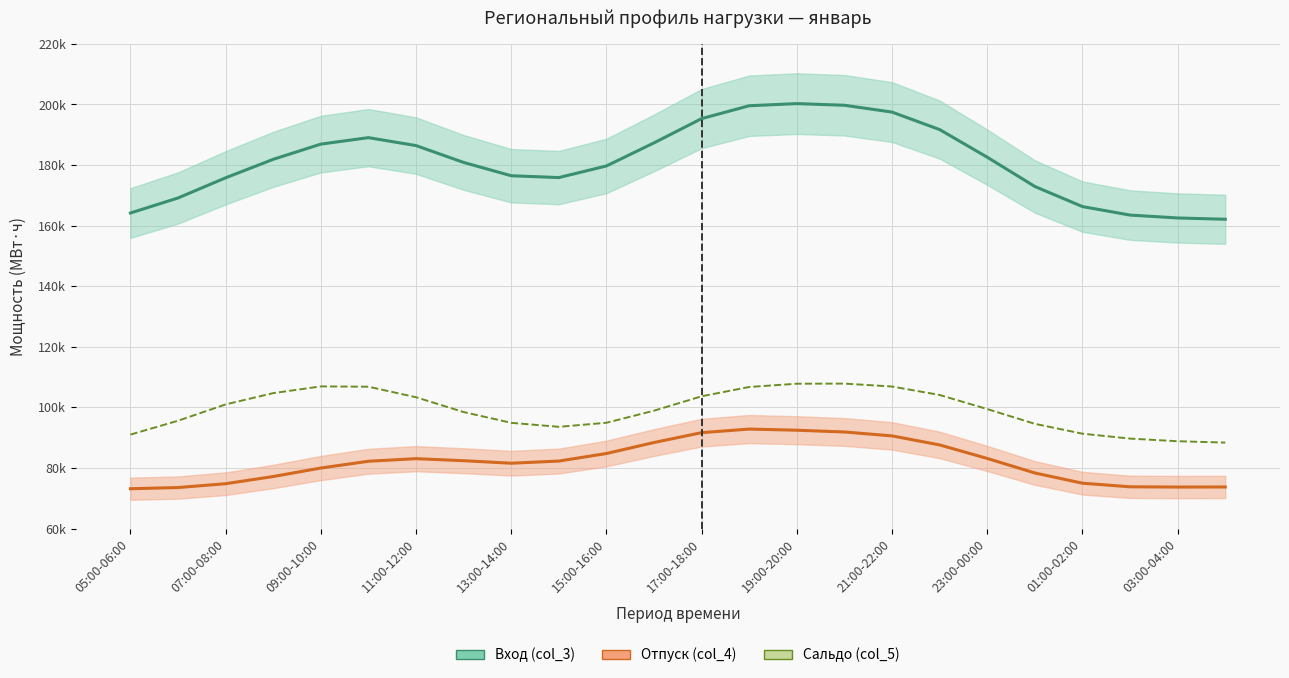

Reading left to right, extract all data points from this chart.

Вход (col_3): 164174.4	169141.0	175798.7	181897.9	186915.8	189052.0	186426.6	180864.6	176476.7	175873.0	179709.1	187332.5	195340.2	199588.9	200286.6	199742.7	197484.8	191711.8	182591.8	172927.7	166296.5	163488.6	162536.9	162112.2
Отпуск (col_4): 73152.2	73541.4	74809.6	77184.9	79984.9	82220.9	83074.1	82403.9	81572.7	82286.2	84780.5	88409.4	91665.9	92845.9	92467.9	91887.1	90593.2	87612.8	83144.7	78351.2	74976.0	73785.6	73704.5	73726.8
Сальдо (col_5): 91022.3	95599.6	100989.1	104712.9	106930.9	106831.1	103352.5	98460.7	94903.9	93586.8	94928.6	98923.0	103674.2	106743.1	107818.7	107855.6	106891.5	104099.1	99447.2	94576.5	91320.5	89703.0	88832.4	88385.4